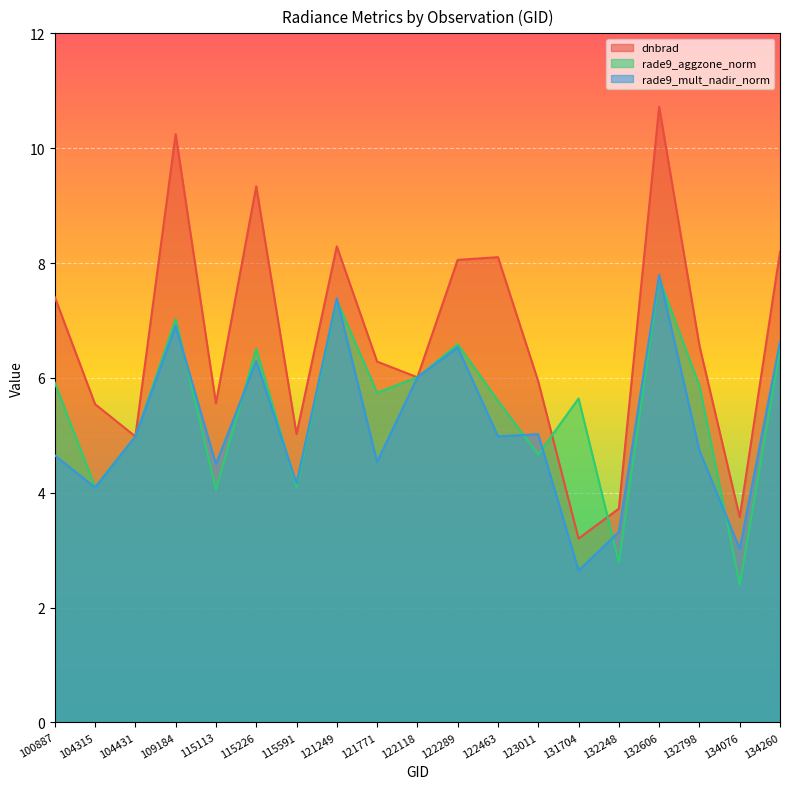

Which series has the widest spread of values?

dnbrad